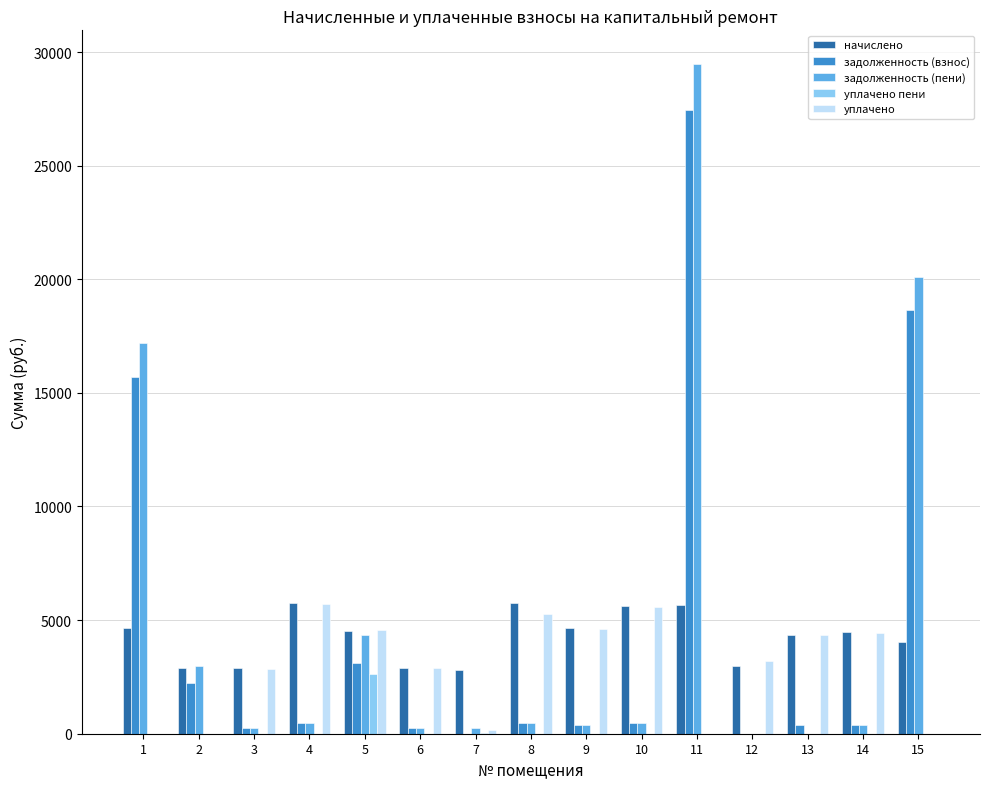

What is the approximate value of задолженность (пени) at 5?

4340.5